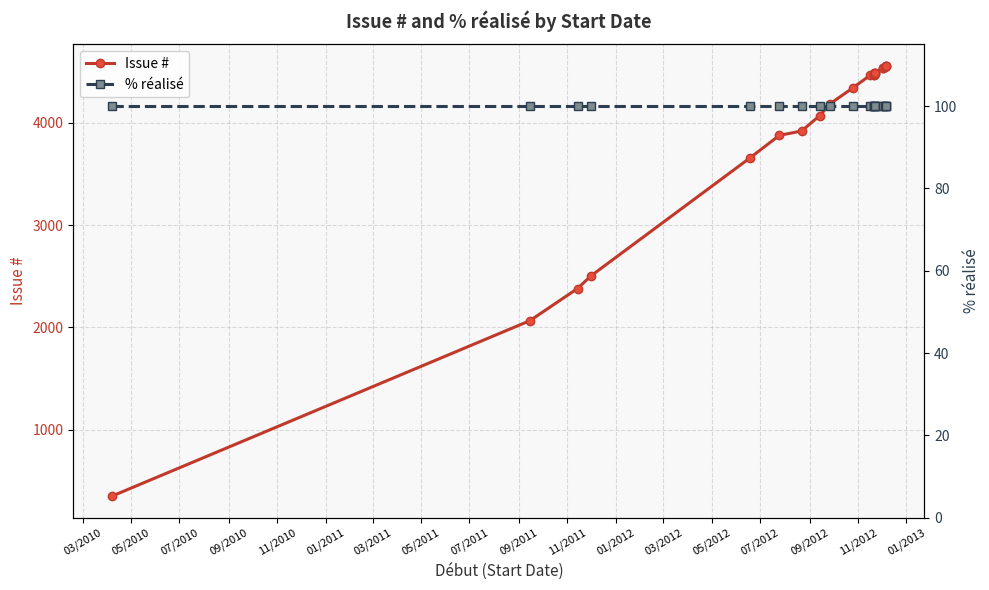

At 03/2011, list the series in order from smallest to largest.

% réalisé, Issue #